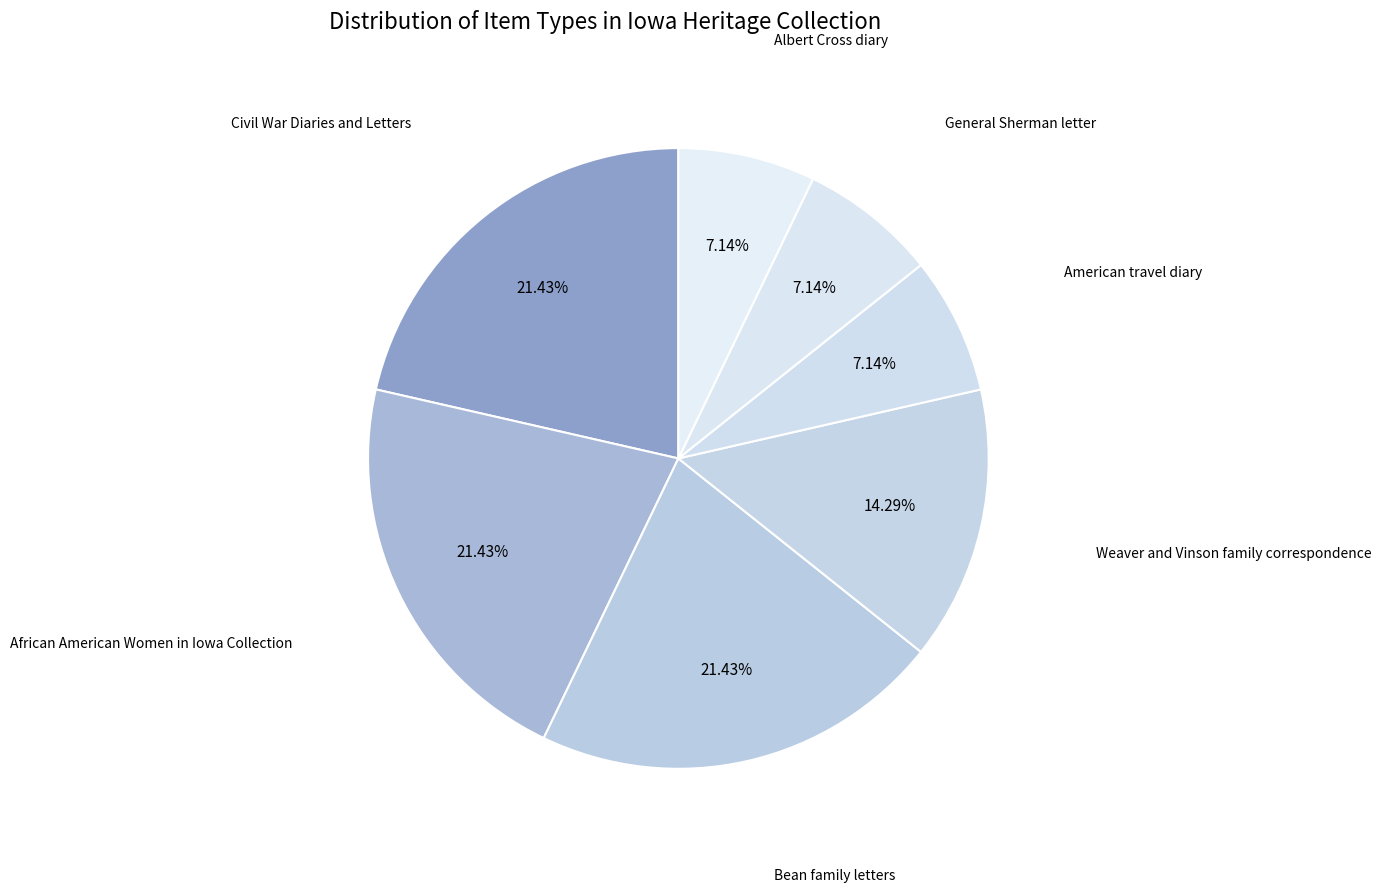

Does American travel diary represent more than half of the total?

No